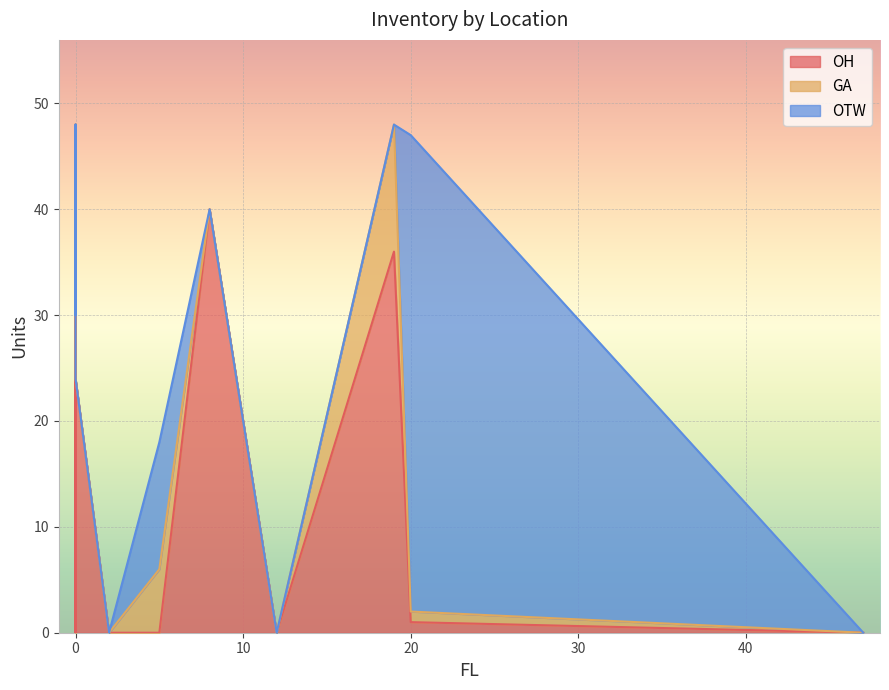

Between which two adjacent categories do OH and GA first intersect?

0 and 0